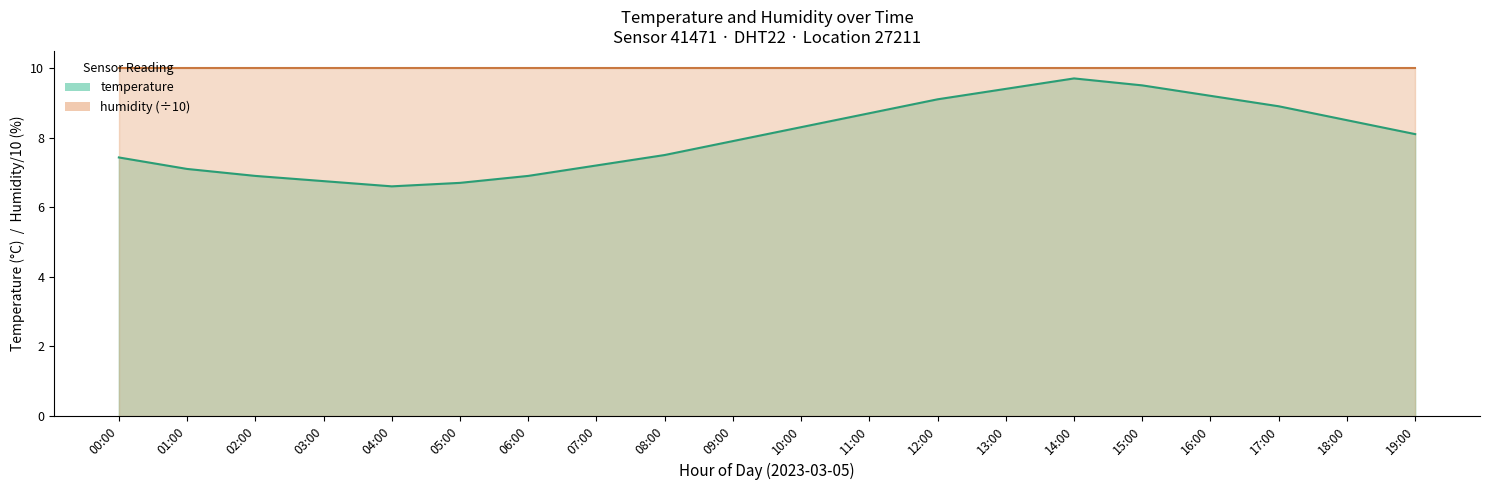

Approximately how many times larger is the value at 00:00 compared to 17:00?

0.8